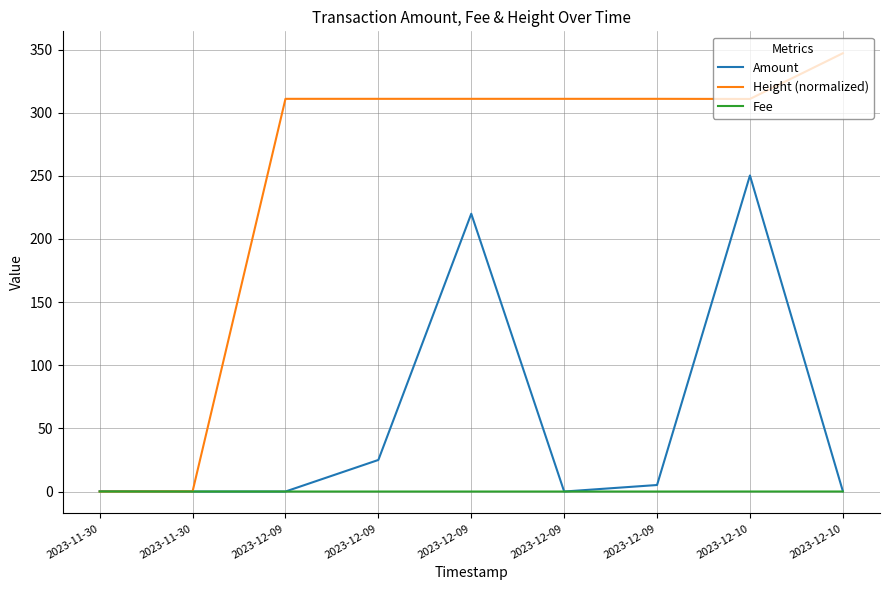

How many lines are shown in the chart?

3